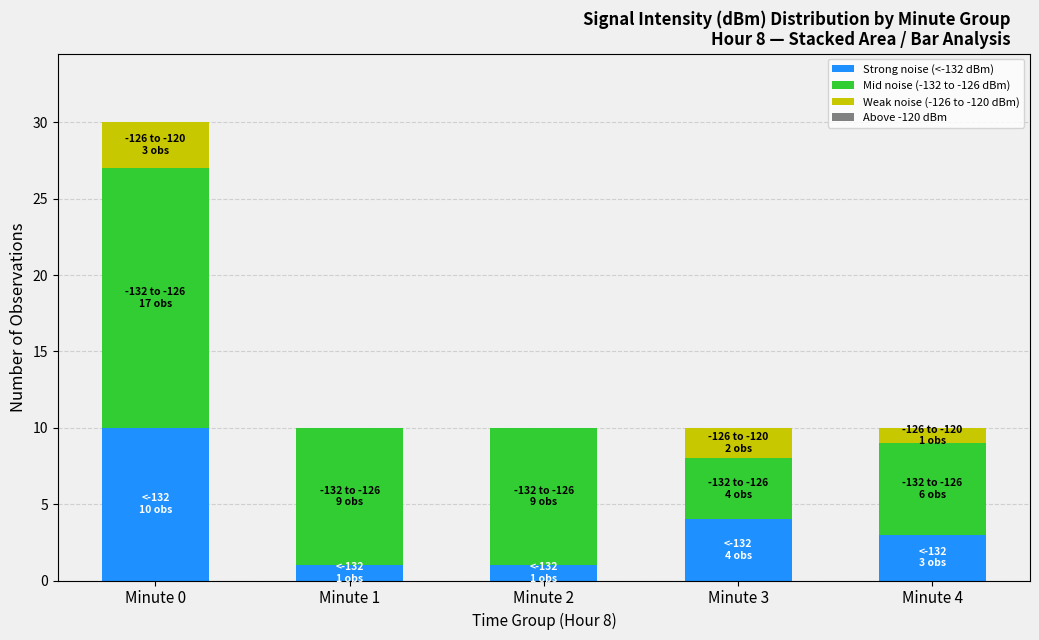

Which category has the highest value in the Strong noise (<-132 dBm) series?

Minute 0